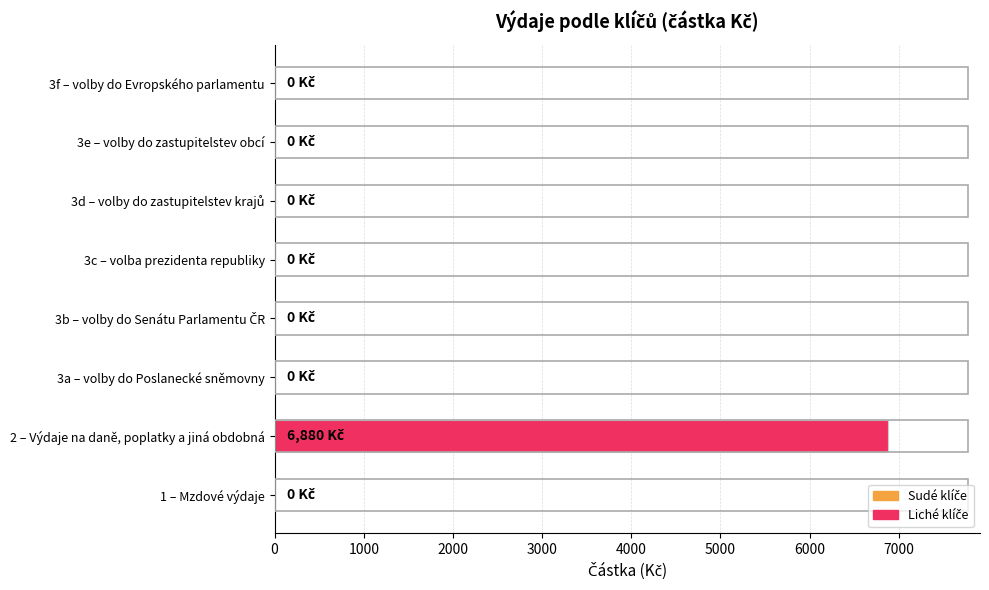

How many series are shown in this chart?

1